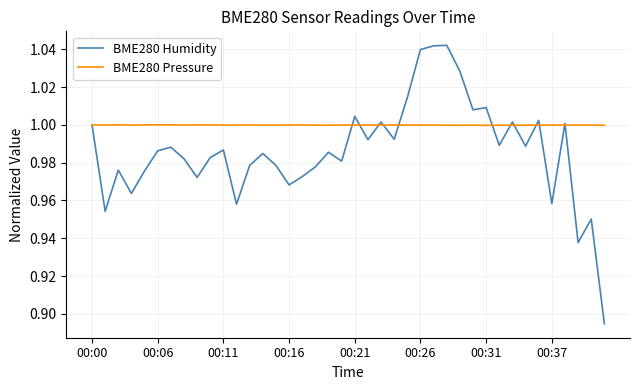

Which series has the largest total across all categories?

BME280 Pressure